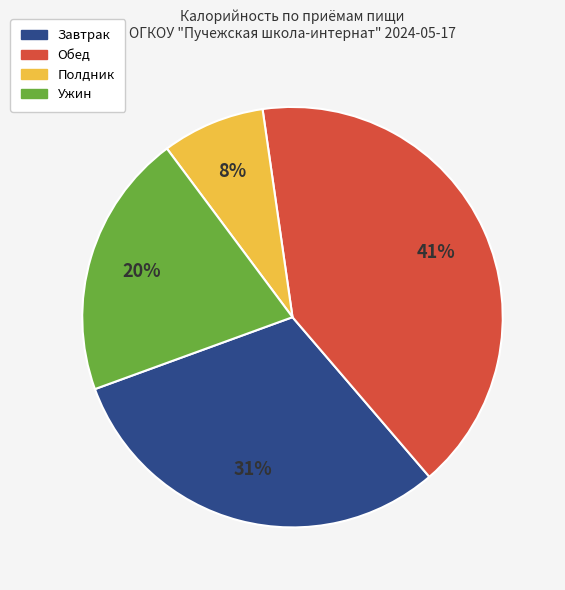

Count the number of slices in the pie.

4